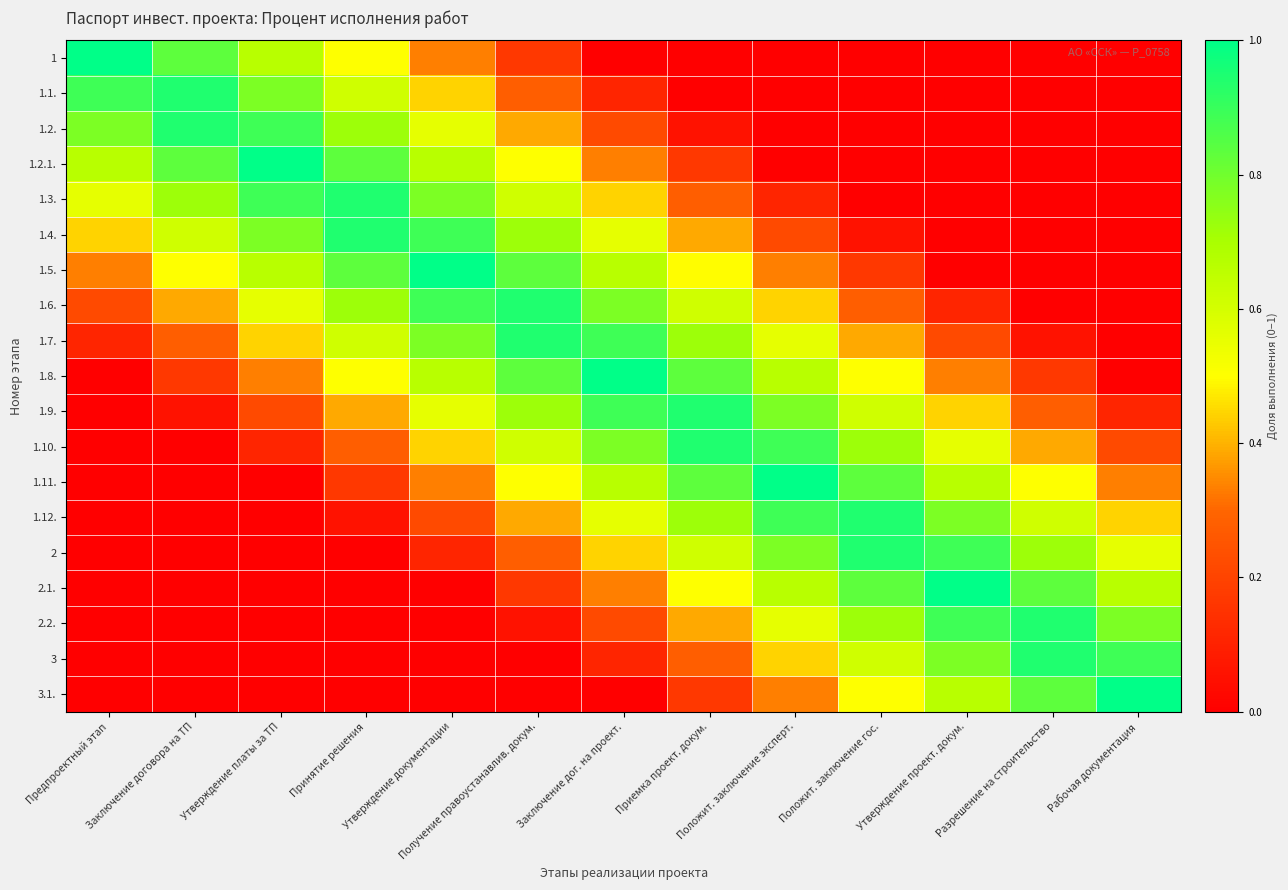

Reading right to left, what are all the values shown in this chart?

1: Рабочая документация=0.0	Разрешение на строительство=0.0	Утверждение проект. докум.=0.0	Положит. заключение гос.=0.0	Положит. заключение эксперт.=0.0	Приемка проект. докум.=0.0	Заключение дог. на проект.=0.0	Получение правоустанавлив. докум.=0.2	Утверждение документации=0.3	Принятие решения=0.5	Утверждение платы за ТП=0.7	Заключение договора на ТП=0.8	Предпроектный этап=1.0
1.1.: Рабочая документация=0.0	Разрешение на строительство=0.0	Утверждение проект. докум.=0.0	Положит. заключение гос.=0.0	Положит. заключение эксперт.=0.0	Приемка проект. докум.=0.0	Заключение дог. на проект.=0.1	Получение правоустанавлив. докум.=0.3	Утверждение документации=0.4	Принятие решения=0.6	Утверждение платы за ТП=0.8	Заключение договора на ТП=0.9	Предпроектный этап=0.9
1.2.: Рабочая документация=0.0	Разрешение на строительство=0.0	Утверждение проект. докум.=0.0	Положит. заключение гос.=0.0	Положит. заключение эксперт.=0.0	Приемка проект. докум.=0.1	Заключение дог. на проект.=0.2	Получение правоустанавлив. докум.=0.4	Утверждение документации=0.6	Принятие решения=0.7	Утверждение платы за ТП=0.9	Заключение договора на ТП=0.9	Предпроектный этап=0.8
1.2.1.: Рабочая документация=0.0	Разрешение на строительство=0.0	Утверждение проект. докум.=0.0	Положит. заключение гос.=0.0	Положит. заключение эксперт.=0.0	Приемка проект. докум.=0.2	Заключение дог. на проект.=0.3	Получение правоустанавлив. докум.=0.5	Утверждение документации=0.7	Принятие решения=0.8	Утверждение платы за ТП=1.0	Заключение договора на ТП=0.8	Предпроектный этап=0.7
1.3.: Рабочая документация=0.0	Разрешение на строительство=0.0	Утверждение проект. докум.=0.0	Положит. заключение гос.=0.0	Положит. заключение эксперт.=0.1	Приемка проект. докум.=0.3	Заключение дог. на проект.=0.4	Получение правоустанавлив. докум.=0.6	Утверждение документации=0.8	Принятие решения=0.9	Утверждение платы за ТП=0.9	Заключение договора на ТП=0.7	Предпроектный этап=0.6
1.4.: Рабочая документация=0.0	Разрешение на строительство=0.0	Утверждение проект. докум.=0.0	Положит. заключение гос.=0.1	Положит. заключение эксперт.=0.2	Приемка проект. докум.=0.4	Заключение дог. на проект.=0.6	Получение правоустанавлив. докум.=0.7	Утверждение документации=0.9	Принятие решения=0.9	Утверждение платы за ТП=0.8	Заключение договора на ТП=0.6	Предпроектный этап=0.4
1.5.: Рабочая документация=0.0	Разрешение на строительство=0.0	Утверждение проект. докум.=0.0	Положит. заключение гос.=0.2	Положит. заключение эксперт.=0.3	Приемка проект. докум.=0.5	Заключение дог. на проект.=0.7	Получение правоустанавлив. докум.=0.8	Утверждение документации=1.0	Принятие решения=0.8	Утверждение платы за ТП=0.7	Заключение договора на ТП=0.5	Предпроектный этап=0.3
1.6.: Рабочая документация=0.0	Разрешение на строительство=0.0	Утверждение проект. докум.=0.1	Положит. заключение гос.=0.3	Положит. заключение эксперт.=0.4	Приемка проект. докум.=0.6	Заключение дог. на проект.=0.8	Получение правоустанавлив. докум.=0.9	Утверждение документации=0.9	Принятие решения=0.7	Утверждение платы за ТП=0.6	Заключение договора на ТП=0.4	Предпроектный этап=0.2
1.7.: Рабочая документация=0.0	Разрешение на строительство=0.1	Утверждение проект. докум.=0.2	Положит. заключение гос.=0.4	Положит. заключение эксперт.=0.6	Приемка проект. докум.=0.7	Заключение дог. на проект.=0.9	Получение правоустанавлив. докум.=0.9	Утверждение документации=0.8	Принятие решения=0.6	Утверждение платы за ТП=0.4	Заключение договора на ТП=0.3	Предпроектный этап=0.1
1.8.: Рабочая документация=0.0	Разрешение на строительство=0.2	Утверждение проект. докум.=0.3	Положит. заключение гос.=0.5	Положит. заключение эксперт.=0.7	Приемка проект. докум.=0.8	Заключение дог. на проект.=1.0	Получение правоустанавлив. докум.=0.8	Утверждение документации=0.7	Принятие решения=0.5	Утверждение платы за ТП=0.3	Заключение договора на ТП=0.2	Предпроектный этап=0.0
1.9.: Рабочая документация=0.1	Разрешение на строительство=0.3	Утверждение проект. докум.=0.4	Положит. заключение гос.=0.6	Положит. заключение эксперт.=0.8	Приемка проект. докум.=0.9	Заключение дог. на проект.=0.9	Получение правоустанавлив. докум.=0.7	Утверждение документации=0.6	Принятие решения=0.4	Утверждение платы за ТП=0.2	Заключение договора на ТП=0.1	Предпроектный этап=0.0
1.10.: Рабочая документация=0.2	Разрешение на строительство=0.4	Утверждение проект. докум.=0.6	Положит. заключение гос.=0.7	Положит. заключение эксперт.=0.9	Приемка проект. докум.=0.9	Заключение дог. на проект.=0.8	Получение правоустанавлив. докум.=0.6	Утверждение документации=0.4	Принятие решения=0.3	Утверждение платы за ТП=0.1	Заключение договора на ТП=0.0	Предпроектный этап=0.0
1.11.: Рабочая документация=0.3	Разрешение на строительство=0.5	Утверждение проект. докум.=0.7	Положит. заключение гос.=0.8	Положит. заключение эксперт.=1.0	Приемка проект. докум.=0.8	Заключение дог. на проект.=0.7	Получение правоустанавлив. докум.=0.5	Утверждение документации=0.3	Принятие решения=0.2	Утверждение платы за ТП=0.0	Заключение договора на ТП=0.0	Предпроектный этап=0.0
1.12.: Рабочая документация=0.4	Разрешение на строительство=0.6	Утверждение проект. докум.=0.8	Положит. заключение гос.=0.9	Положит. заключение эксперт.=0.9	Приемка проект. докум.=0.7	Заключение дог. на проект.=0.6	Получение правоустанавлив. докум.=0.4	Утверждение документации=0.2	Принятие решения=0.1	Утверждение платы за ТП=0.0	Заключение договора на ТП=0.0	Предпроектный этап=0.0
2: Рабочая документация=0.6	Разрешение на строительство=0.7	Утверждение проект. докум.=0.9	Положит. заключение гос.=0.9	Положит. заключение эксперт.=0.8	Приемка проект. докум.=0.6	Заключение дог. на проект.=0.4	Получение правоустанавлив. докум.=0.3	Утверждение документации=0.1	Принятие решения=0.0	Утверждение платы за ТП=0.0	Заключение договора на ТП=0.0	Предпроектный этап=0.0
2.1.: Рабочая документация=0.7	Разрешение на строительство=0.8	Утверждение проект. докум.=1.0	Положит. заключение гос.=0.8	Положит. заключение эксперт.=0.7	Приемка проект. докум.=0.5	Заключение дог. на проект.=0.3	Получение правоустанавлив. докум.=0.2	Утверждение документации=0.0	Принятие решения=0.0	Утверждение платы за ТП=0.0	Заключение договора на ТП=0.0	Предпроектный этап=0.0
2.2.: Рабочая документация=0.8	Разрешение на строительство=0.9	Утверждение проект. докум.=0.9	Положит. заключение гос.=0.7	Положит. заключение эксперт.=0.6	Приемка проект. докум.=0.4	Заключение дог. на проект.=0.2	Получение правоустанавлив. докум.=0.1	Утверждение документации=0.0	Принятие решения=0.0	Утверждение платы за ТП=0.0	Заключение договора на ТП=0.0	Предпроектный этап=0.0
3: Рабочая документация=0.9	Разрешение на строительство=0.9	Утверждение проект. докум.=0.8	Положит. заключение гос.=0.6	Положит. заключение эксперт.=0.4	Приемка проект. докум.=0.3	Заключение дог. на проект.=0.1	Получение правоустанавлив. докум.=0.0	Утверждение документации=0.0	Принятие решения=0.0	Утверждение платы за ТП=0.0	Заключение договора на ТП=0.0	Предпроектный этап=0.0
3.1.: Рабочая документация=1.0	Разрешение на строительство=0.8	Утверждение проект. докум.=0.7	Положит. заключение гос.=0.5	Положит. заключение эксперт.=0.3	Приемка проект. докум.=0.2	Заключение дог. на проект.=0.0	Получение правоустанавлив. докум.=0.0	Утверждение документации=0.0	Принятие решения=0.0	Утверждение платы за ТП=0.0	Заключение договора на ТП=0.0	Предпроектный этап=0.0